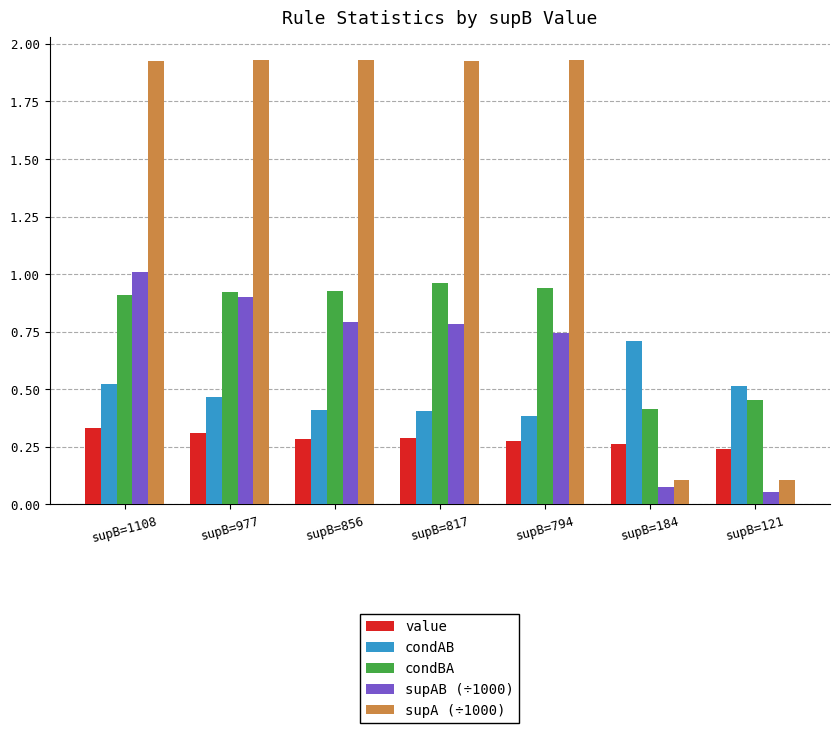

Which series has the widest spread of values?

supA (÷1000)